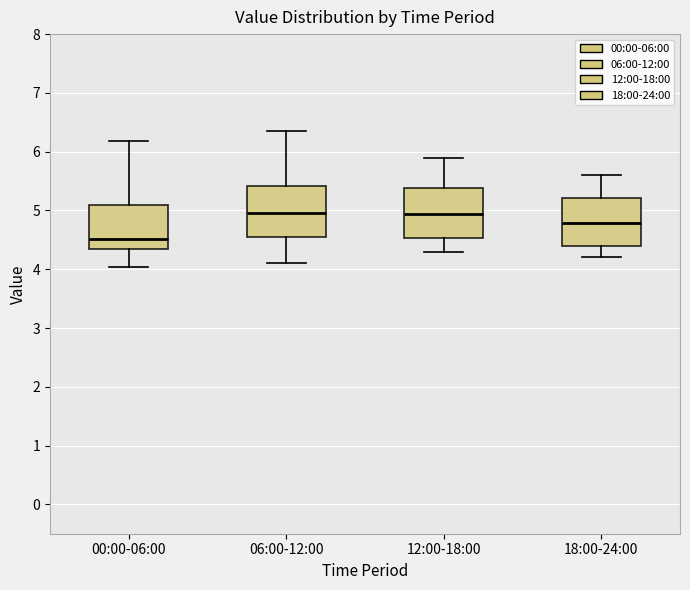

Reading left to right, transcribe this box plot: for each box, give where its median line is, the range the box spans, and where its two whiskers end, as read against the y-axis. The values are not printed on the chart, so give them approximately, as read against the axis.

00:00-06:00: median 4.5, box 4.3 to 5.1, whiskers 4.0 to 6.2
06:00-12:00: median 5.0, box 4.5 to 5.4, whiskers 4.1 to 6.4
12:00-18:00: median 4.9, box 4.5 to 5.4, whiskers 4.3 to 5.9
18:00-24:00: median 4.8, box 4.4 to 5.2, whiskers 4.2 to 5.6